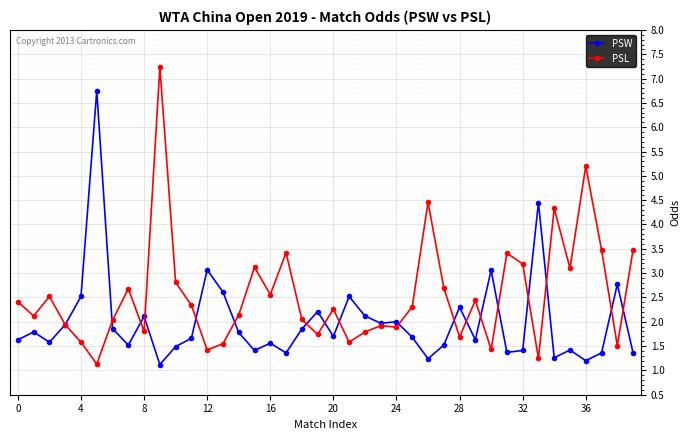

What is the lowest value of the PSL series?

1.1